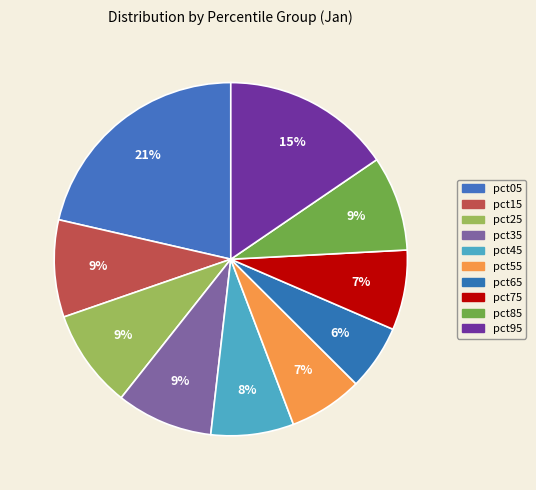

The pct75 slice represents 7% of the pie. True or false?

True